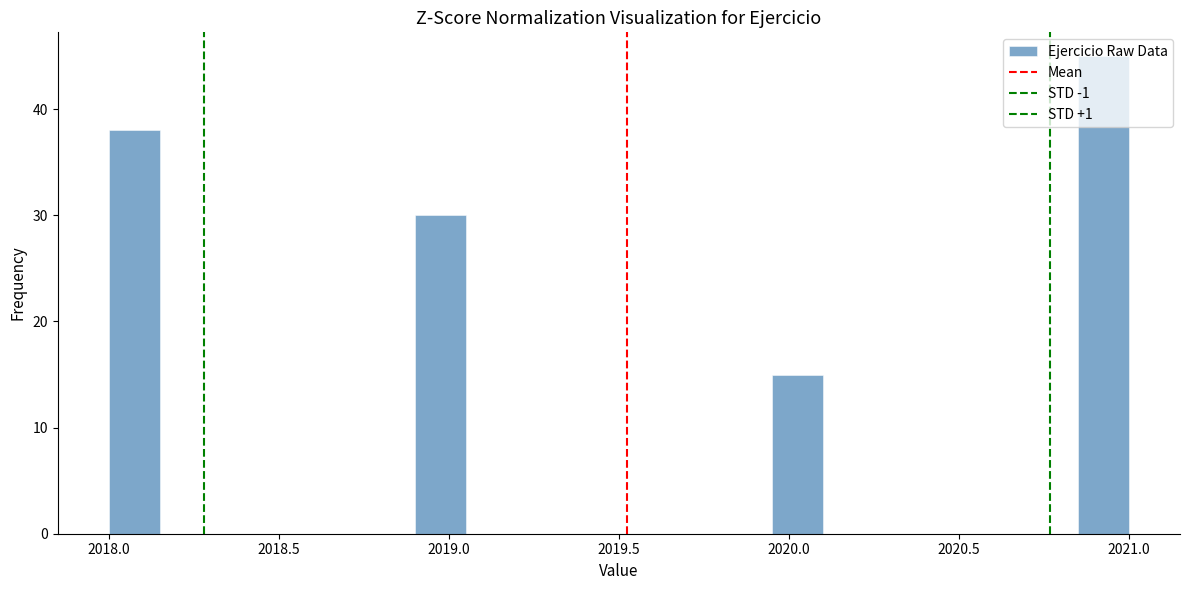

Around what value on the x-axis is the tallest bar? Give the approximate position of its centre, as read against the axis.

2020.95